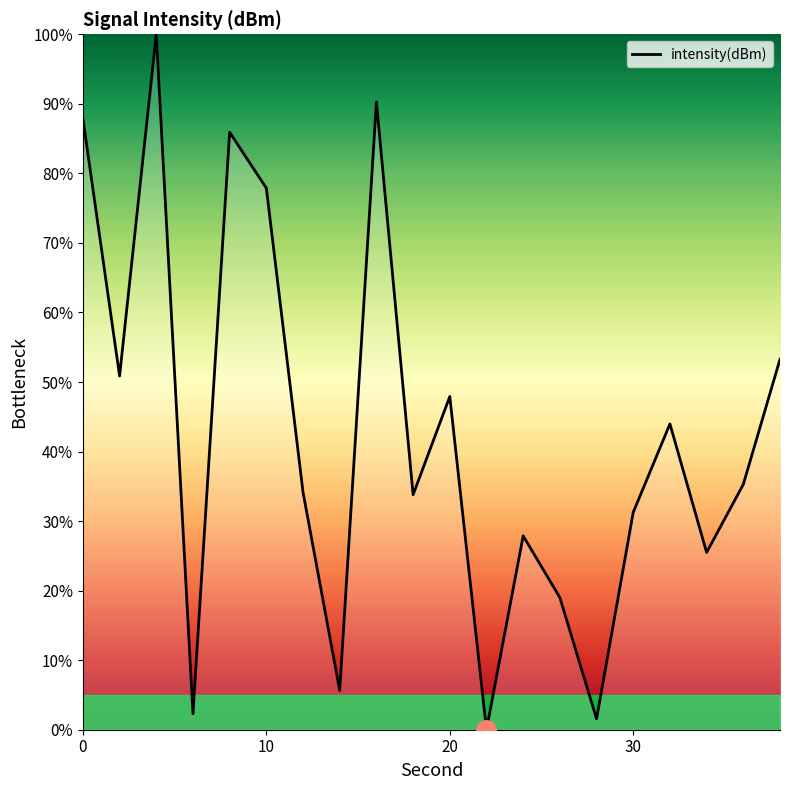

What is the average value?

42.7